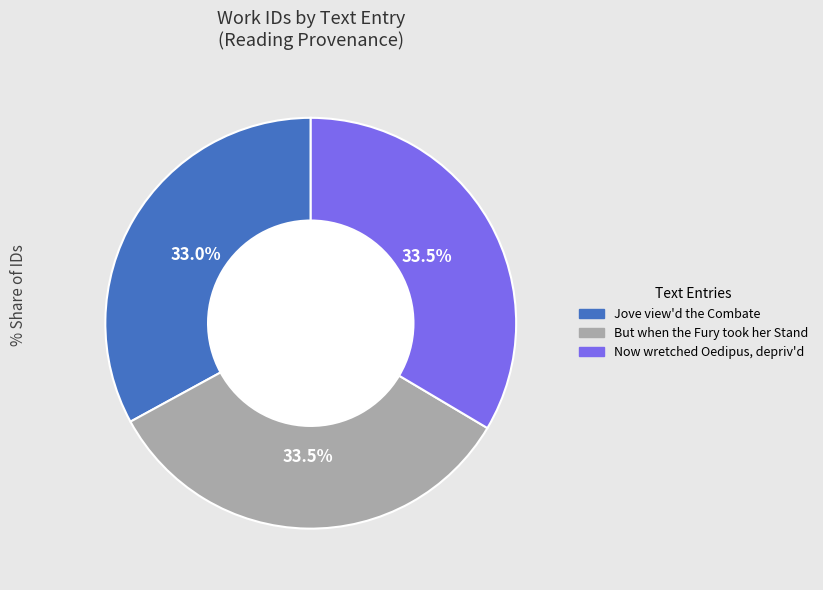

How much of the chart is everything except But when the Fury took her Stand?

66.5%